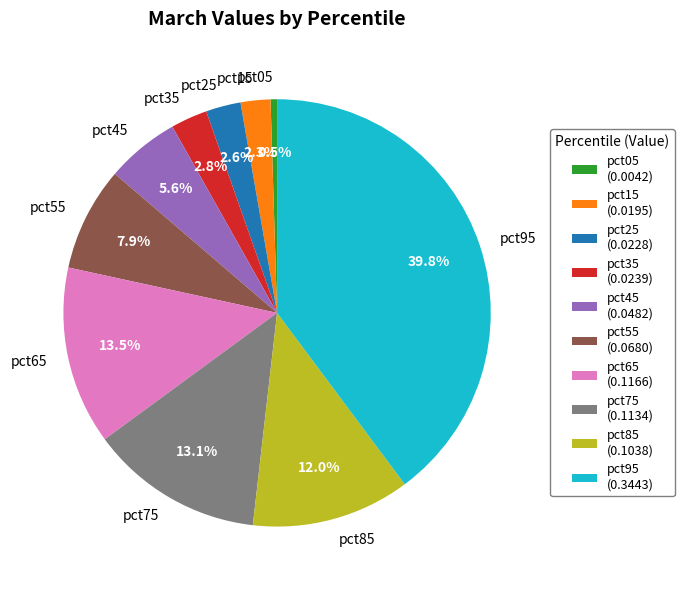

To the nearest percent, what is the difference between the largest and smallest slice percentages?

39%